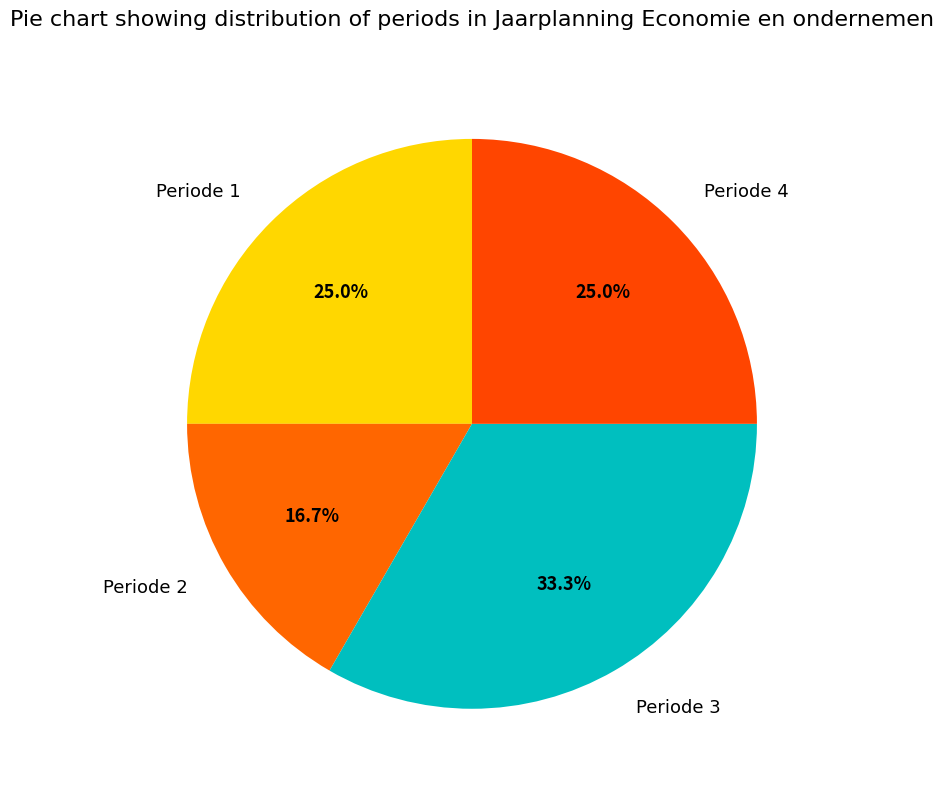

Do Periode 2 and Periode 1 together represent more than half of the pie?

No